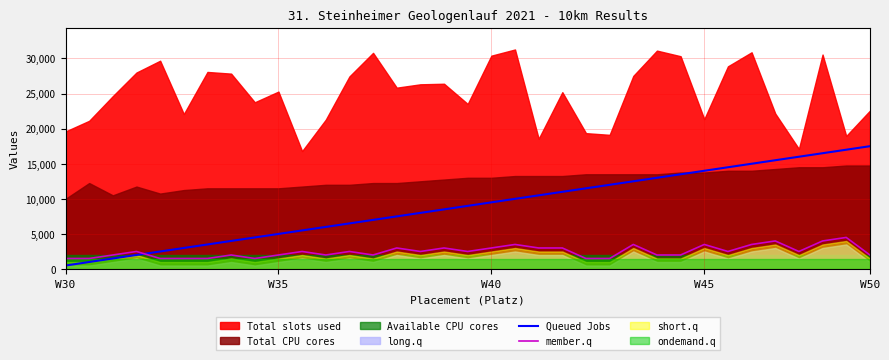

How many data points does each series have?

35